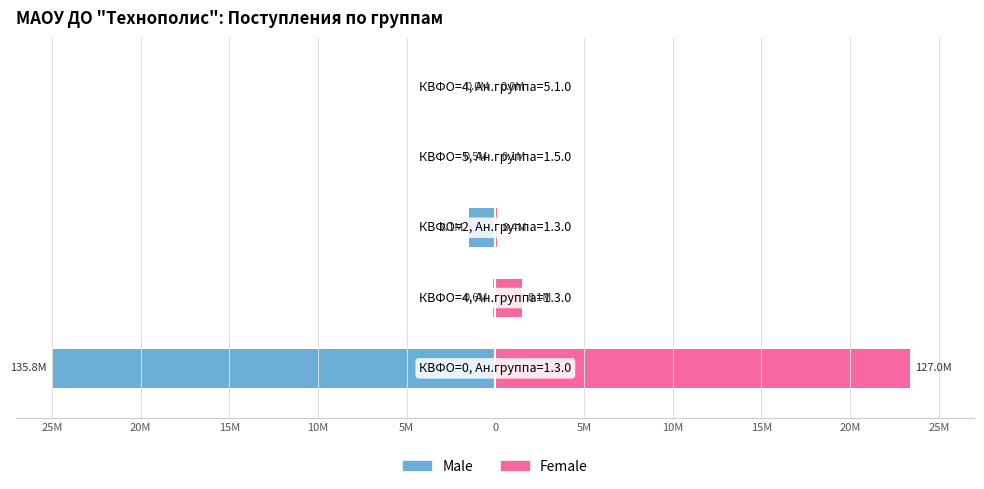

The value of Female at 20M is 0.6. True or false?

False